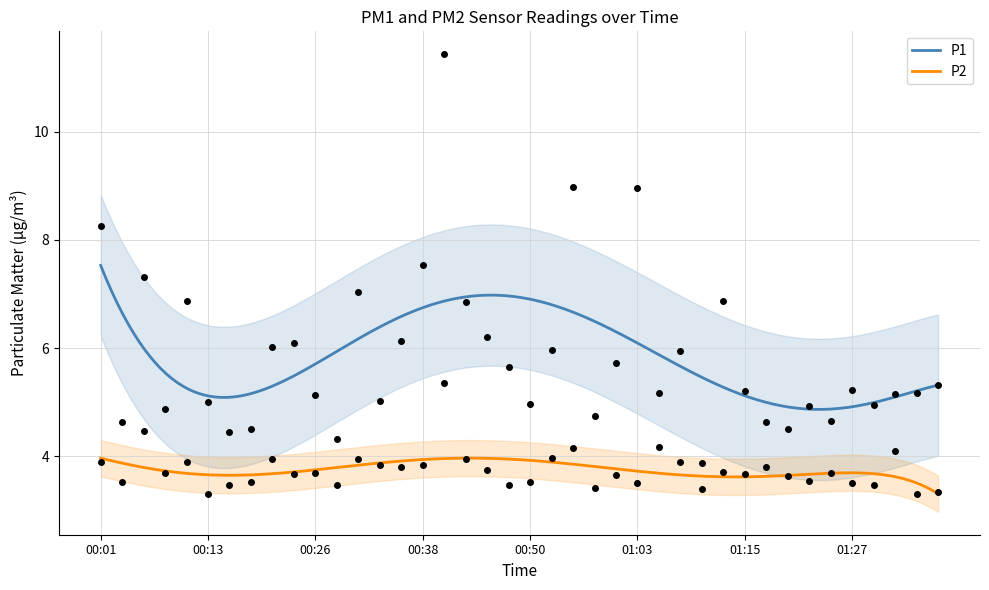

What is the minimum value for P1?

4.9